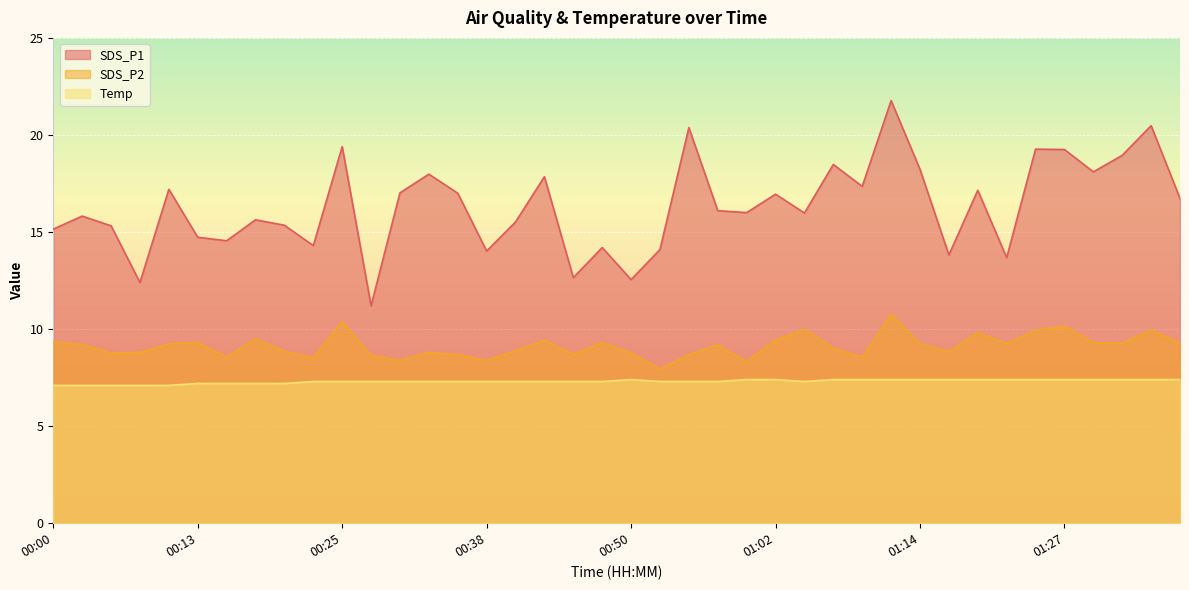

What is the sum of the SDS_P2 values at 01:36 and 00:57?

18.4